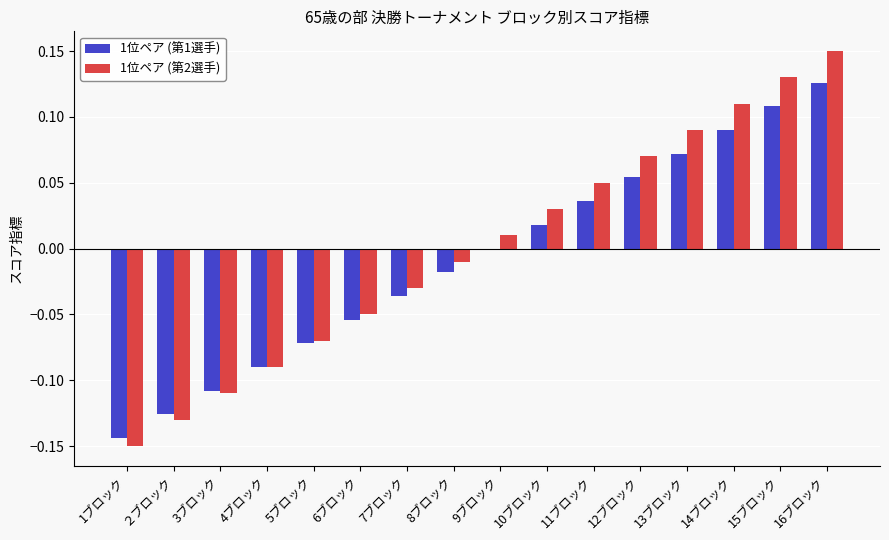

Which series changed the most between 3ブロック and 10ブロック?

1位ペア (第2選手)